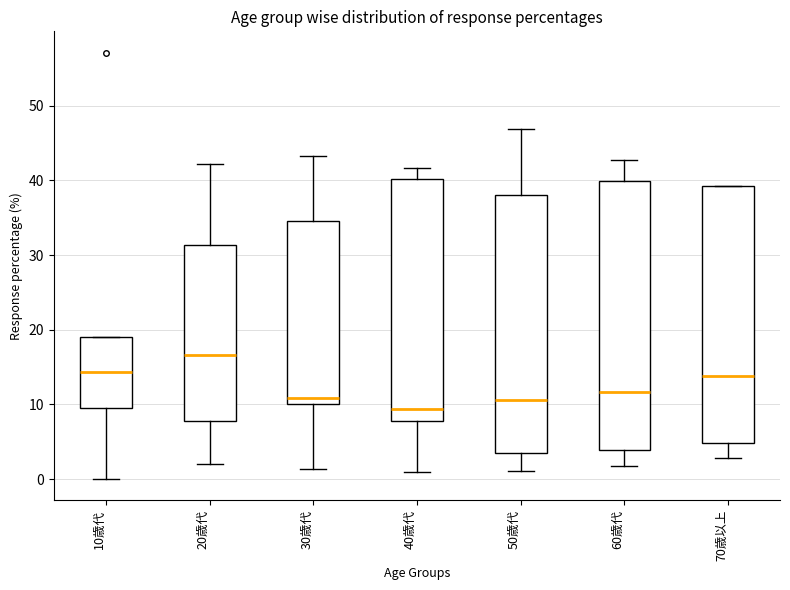

Where does the upper whisker of the box for 30歳代 end on the y-axis? The values are not printed on the chart, so give them approximately, as read against the axis.

43